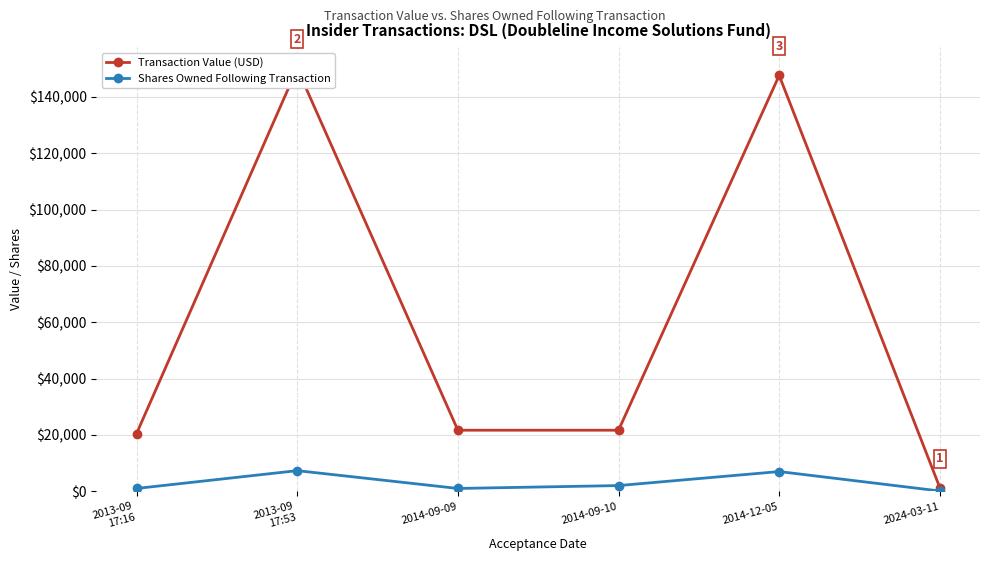

What is the difference between the second highest and minimum values in the Shares Owned Following Transaction series?

6900